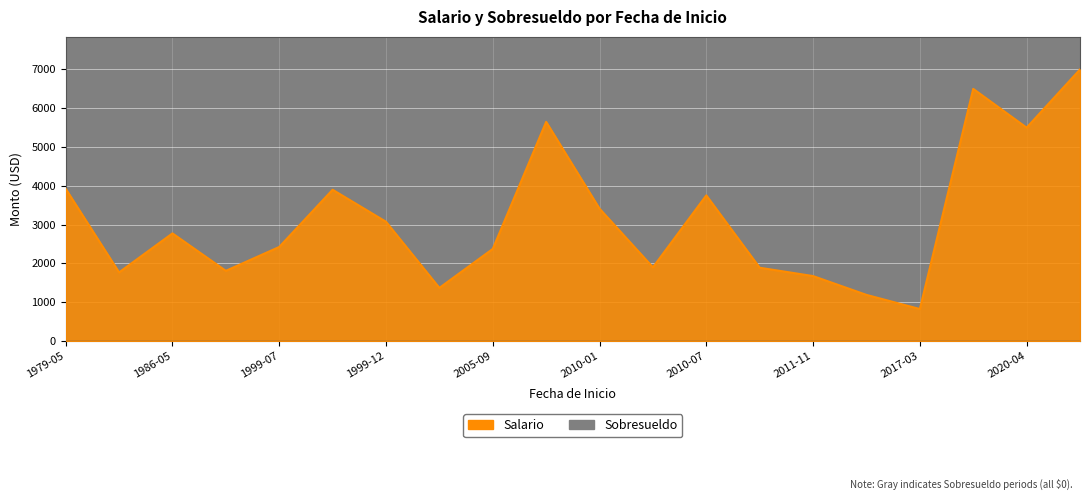

What are all the series names shown in the legend?

Salario, Sobresueldo